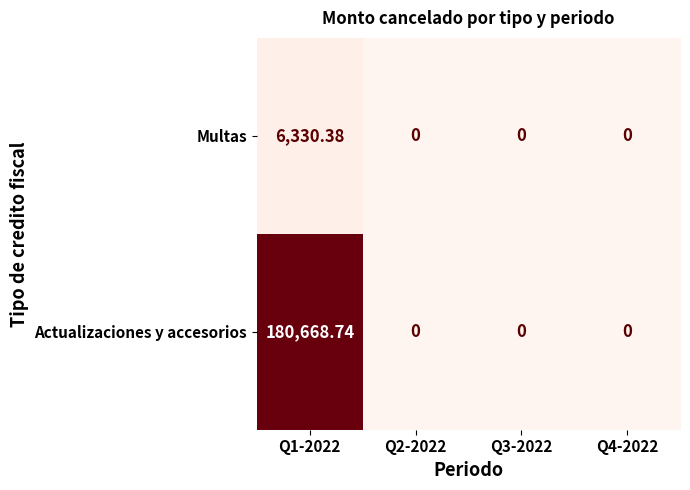

Rank the series by their average value, from lowest to highest.

Multas, Actualizaciones y accesorios